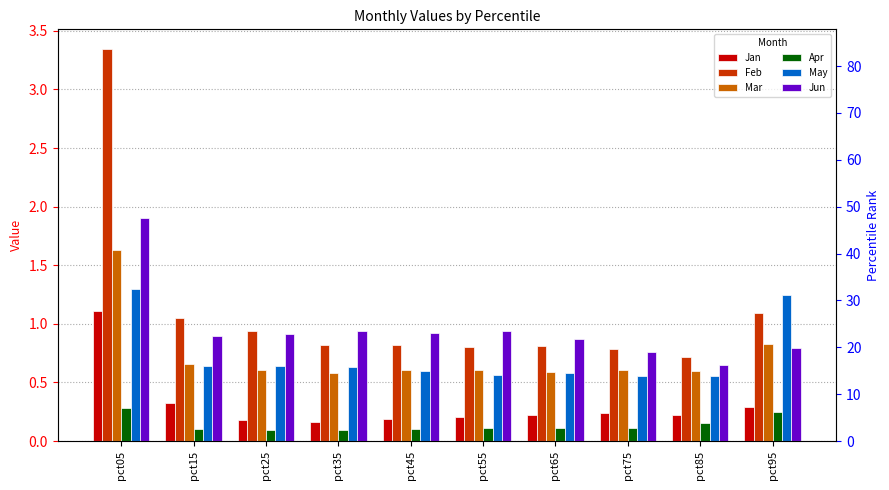

What is the approximate value of Jan at pct95?

0.3